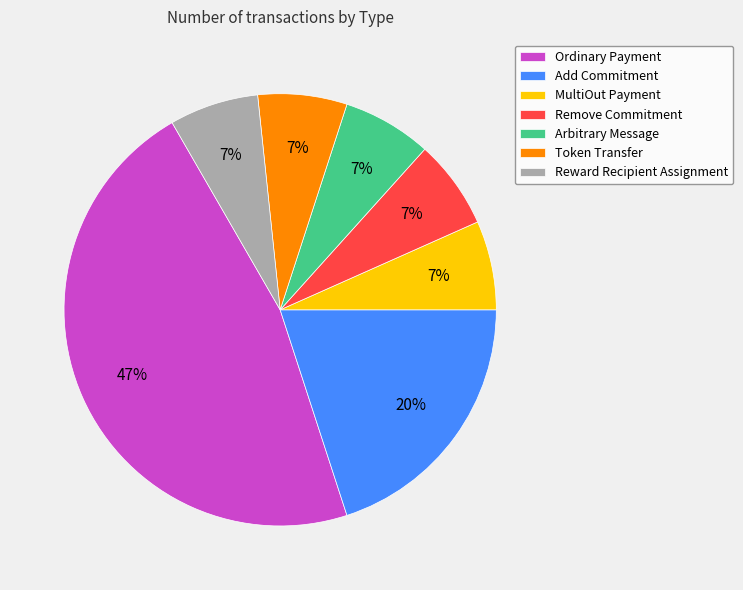

True or false: MultiOut Payment accounts for 7% of the total.

True